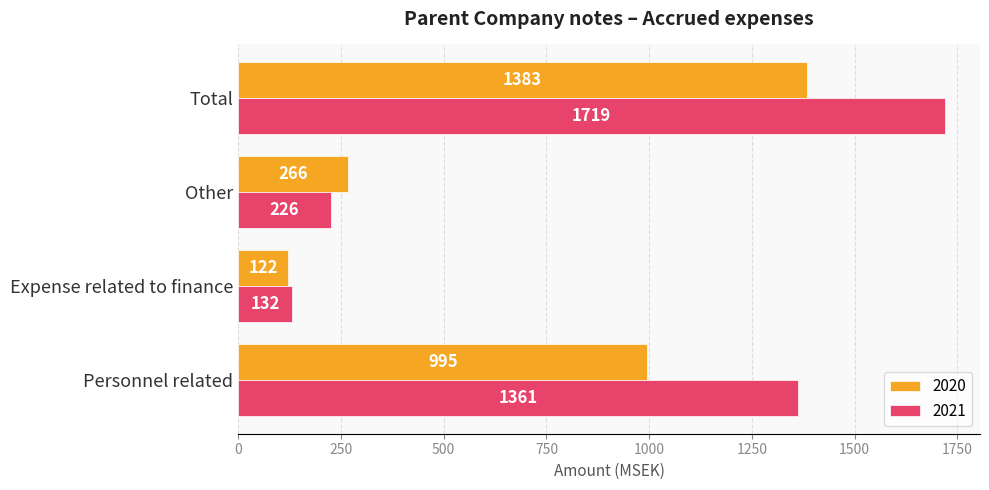

What value does the 2020 series have at Total?

1383